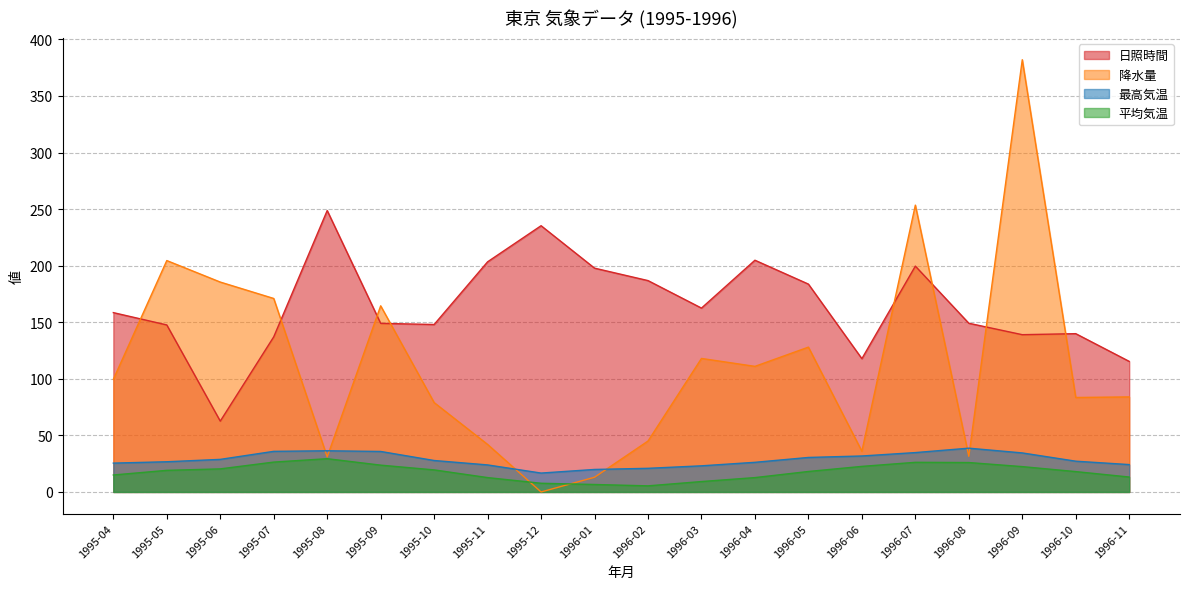

Reading right to left, what are all the values shown in this chart?

日照時間: 115.4	139.9	139.0	149.1	199.6	117.8	183.7	204.8	162.5	186.8	197.8	235.3	203.4	148.0	149.0	248.7	137.1	62.6	147.6	158.5
降水量: 84.0	83.5	382.0	31.5	253.5	36.0	128.0	111.0	118.0	45.0	13.0	0.0	42.0	79.0	164.5	31.0	171.0	185.5	204.5	99.5
最高気温: 24.2	27.2	34.5	38.7	34.8	31.8	30.5	26.2	23.1	20.9	19.9	16.7	23.9	27.8	35.8	36.4	35.9	28.8	26.7	25.5
平均気温: 13.2	18.0	22.4	26.0	26.2	22.6	18.1	12.7	9.2	5.4	6.6	7.7	12.7	19.5	23.7	29.4	26.4	20.4	19.1	15.0